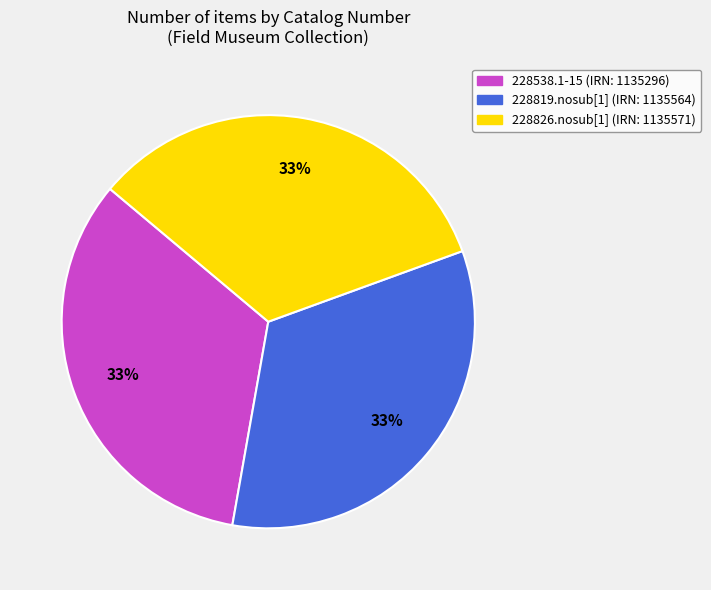

Approximately how many times larger is the value at 228819.nosub[1] compared to 228538.1-15?

1.0